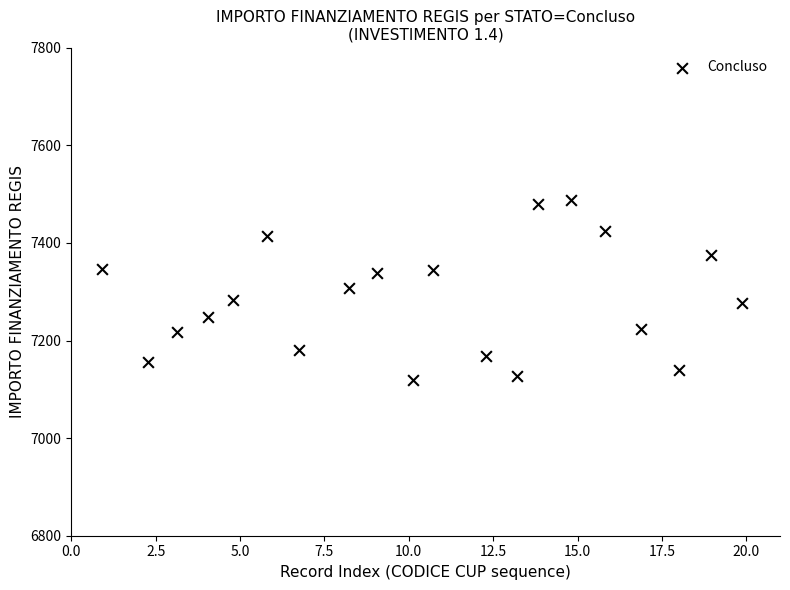

What is the range of X values (max minus min)?

19.0